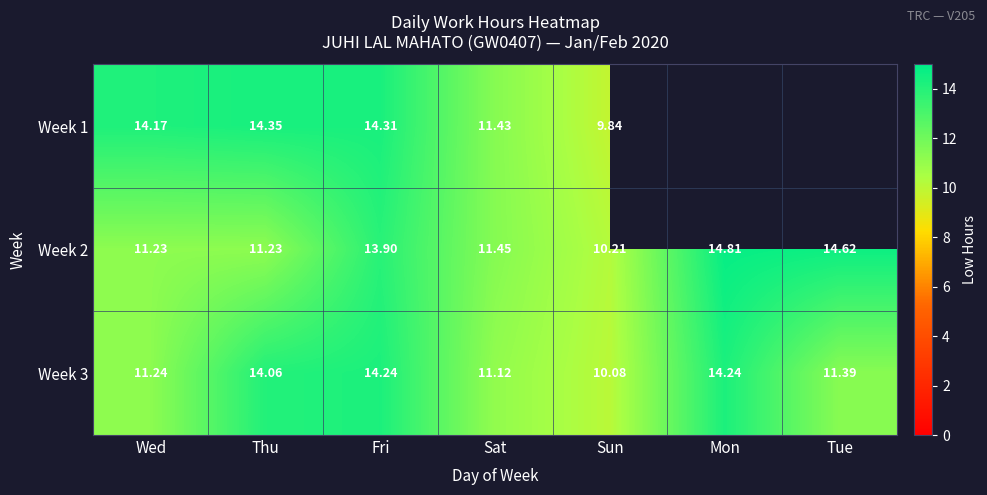

Which series changed the most between Wed and Sun?

Week 1